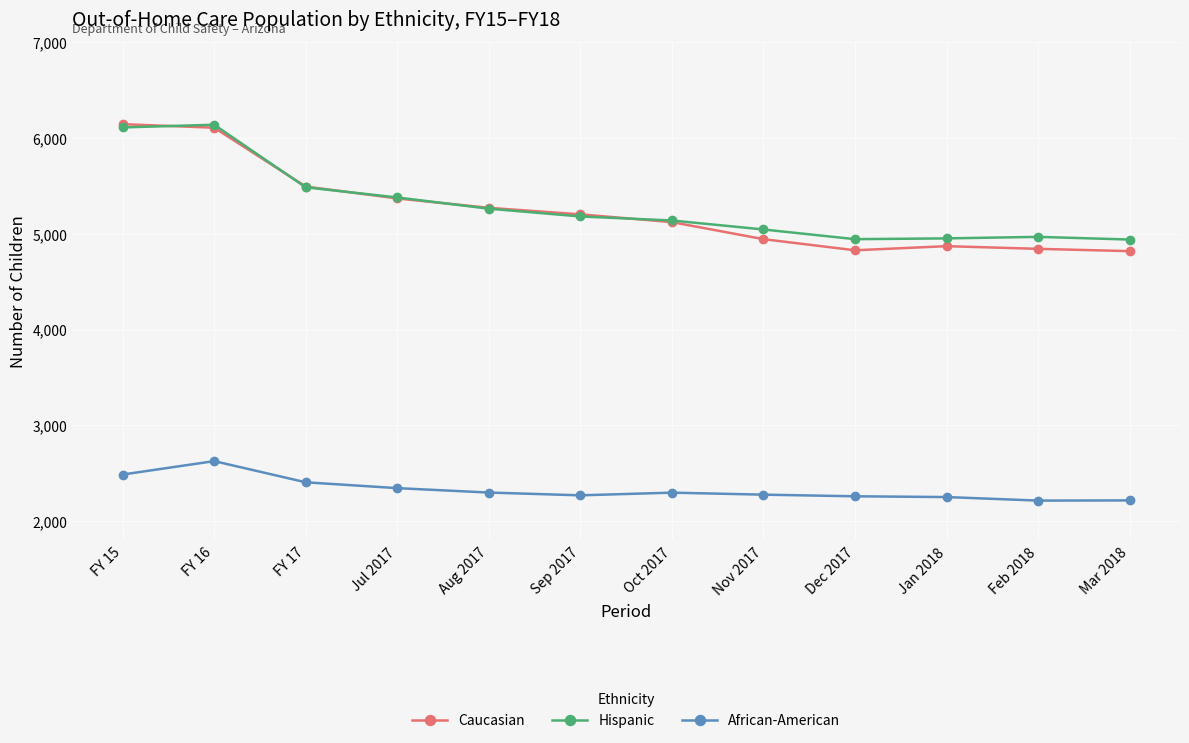

Which series has the largest range (max minus min)?

Caucasian